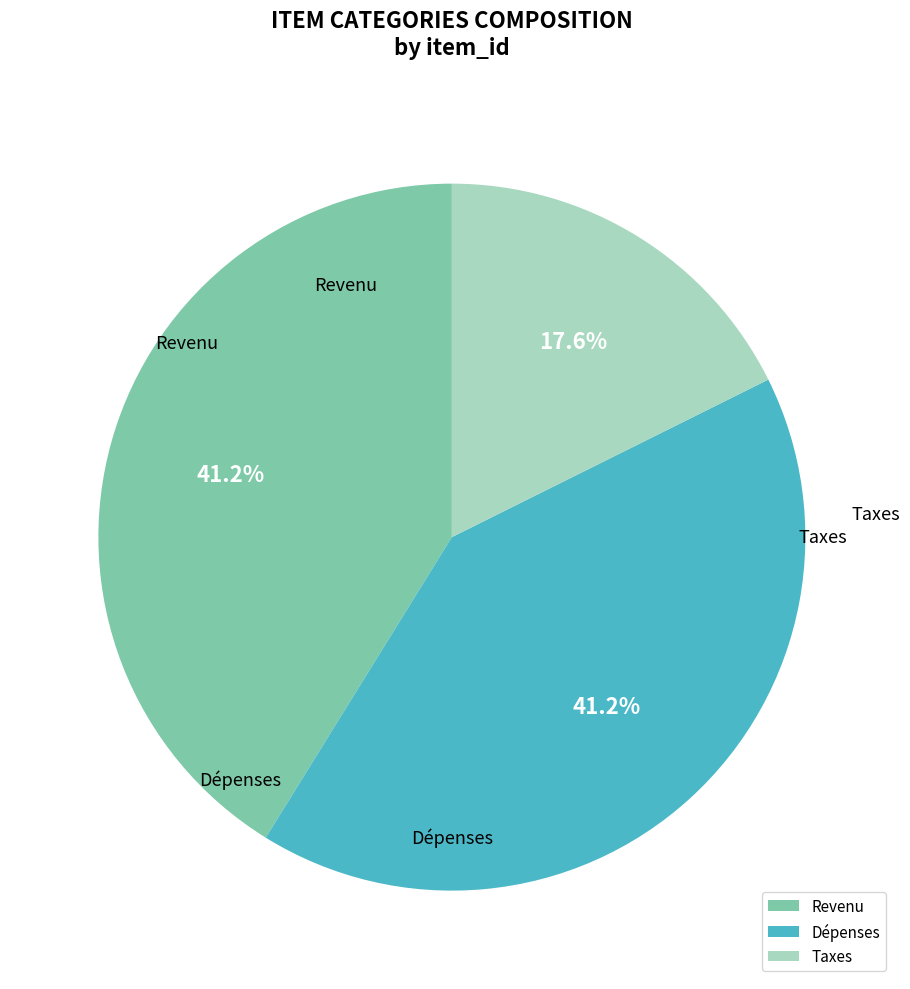

What is the change in value from Dépenses to Taxes?

-4